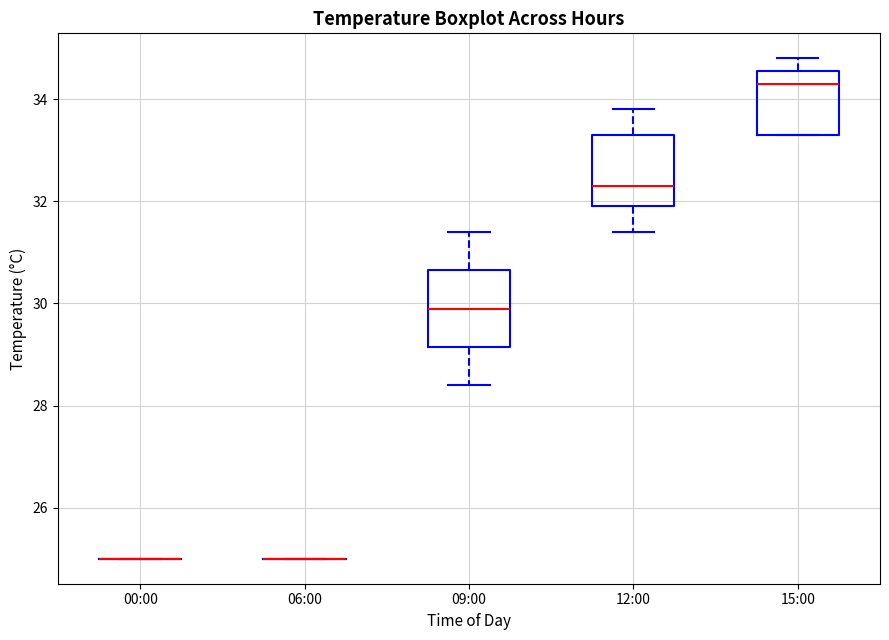

Reading left to right, read every box against the y-axis: the position of its median line, the range the box covers, and the ends of its whiskers. The values are not printed on the chart, so give them approximately, as read against the axis.

00:00: box collapsed to a line at 25.0, whiskers 25.0 to 25.0
06:00: box collapsed to a line at 25.0, whiskers 25.0 to 25.0
09:00: median 30.0, box 29.2 to 30.6, whiskers 28.4 to 31.4
12:00: median 32.4, box 32.0 to 33.4, whiskers 31.4 to 33.8
15:00: median 34.4, box 33.4 to 34.6, whiskers 33.4 to 34.8